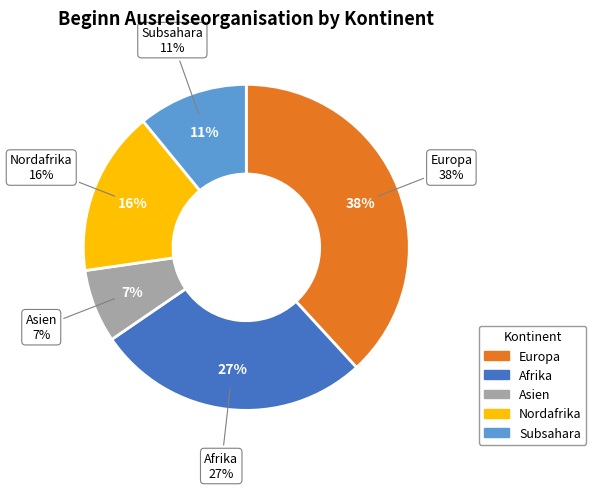

Does any single category account for the majority?

No